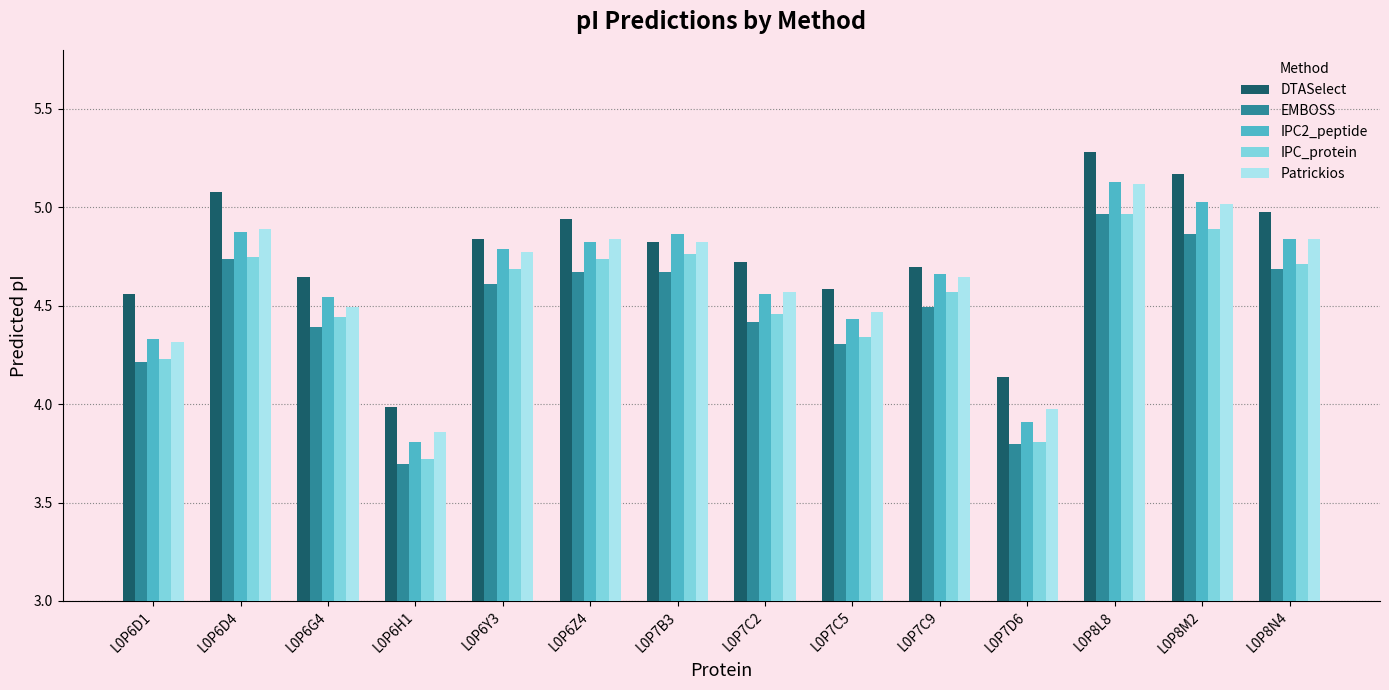

What is the maximum value shown in the chart?

5.3